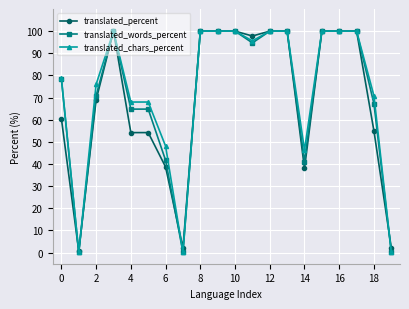

True or false: translated_percent has more than 0 points higher than both neighbors.

True